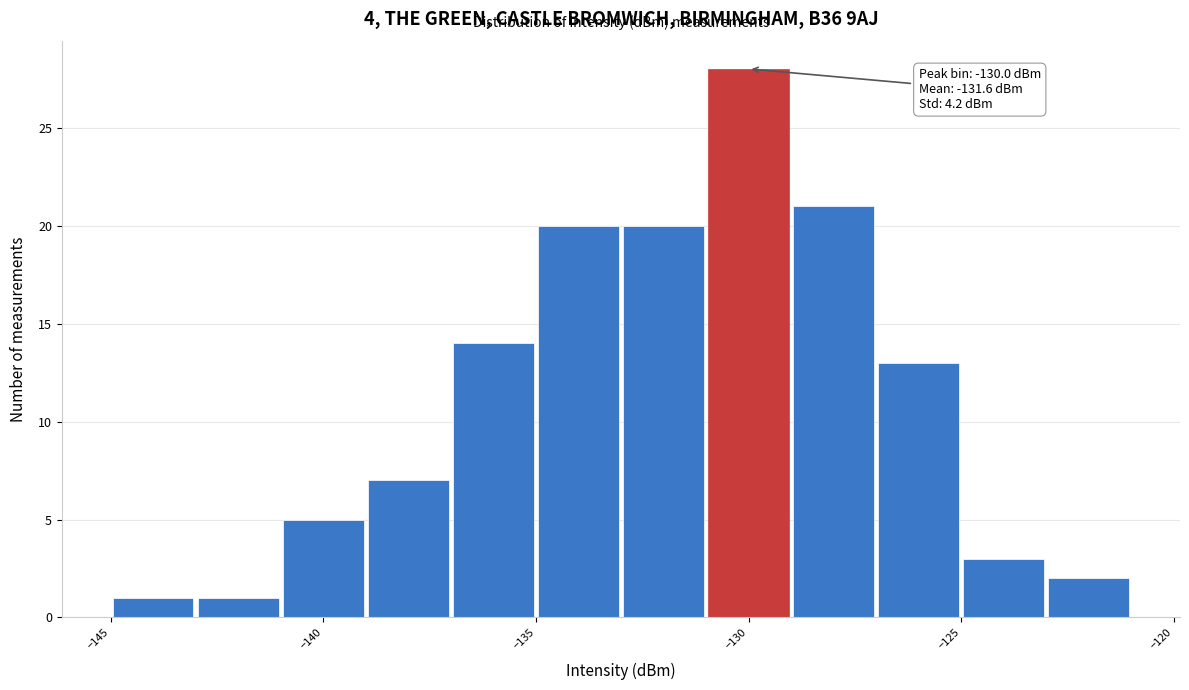

Over which range of the x-axis is the bar tallest?

-131 to -129